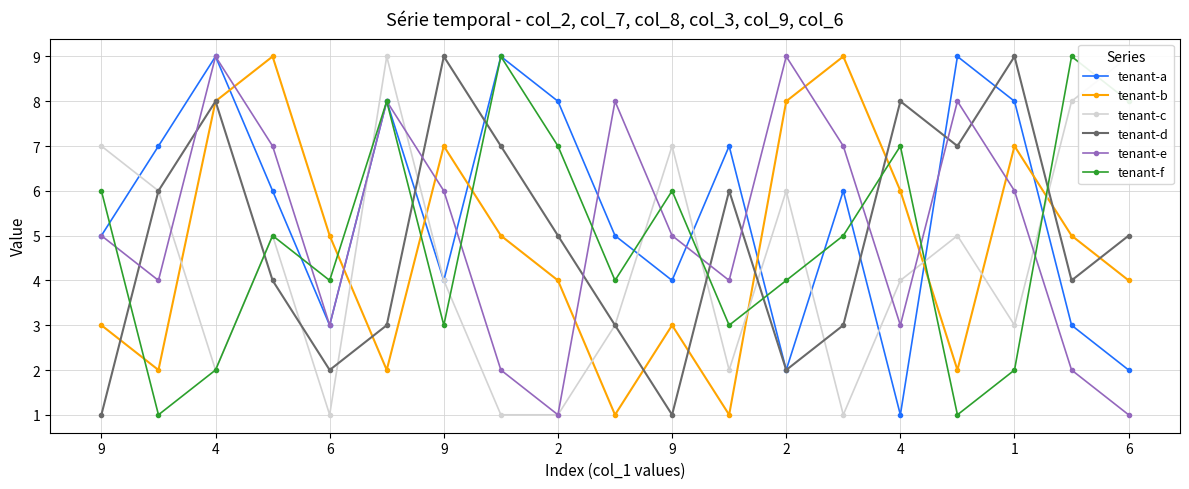

After their last crossing, which series has the higher values: tenant-a or tenant-f?

tenant-f